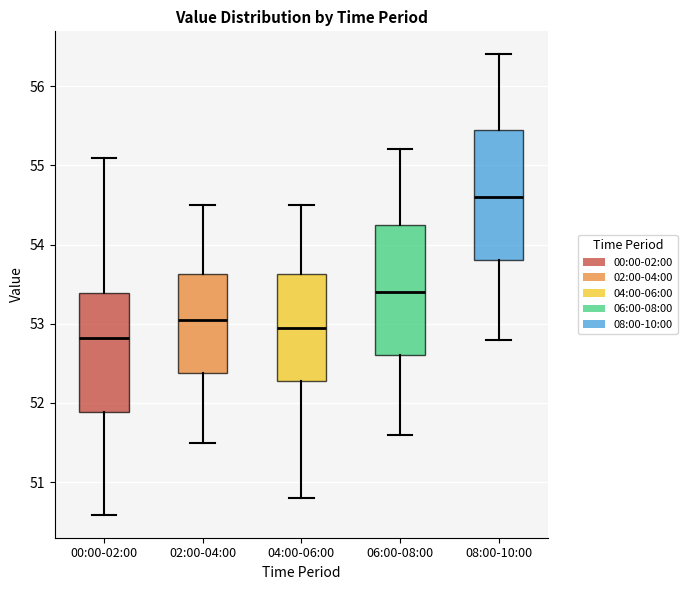

Where is the upper edge of the box for 06:00-08:00 on the y-axis? The values are not printed on the chart, so give them approximately, as read against the axis.

54.3